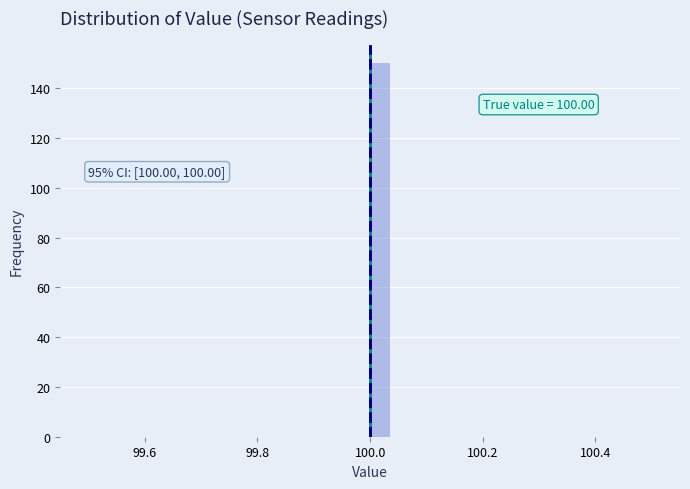

Read against the x-axis, roughly where is the centre of the tallest bar?

100.02